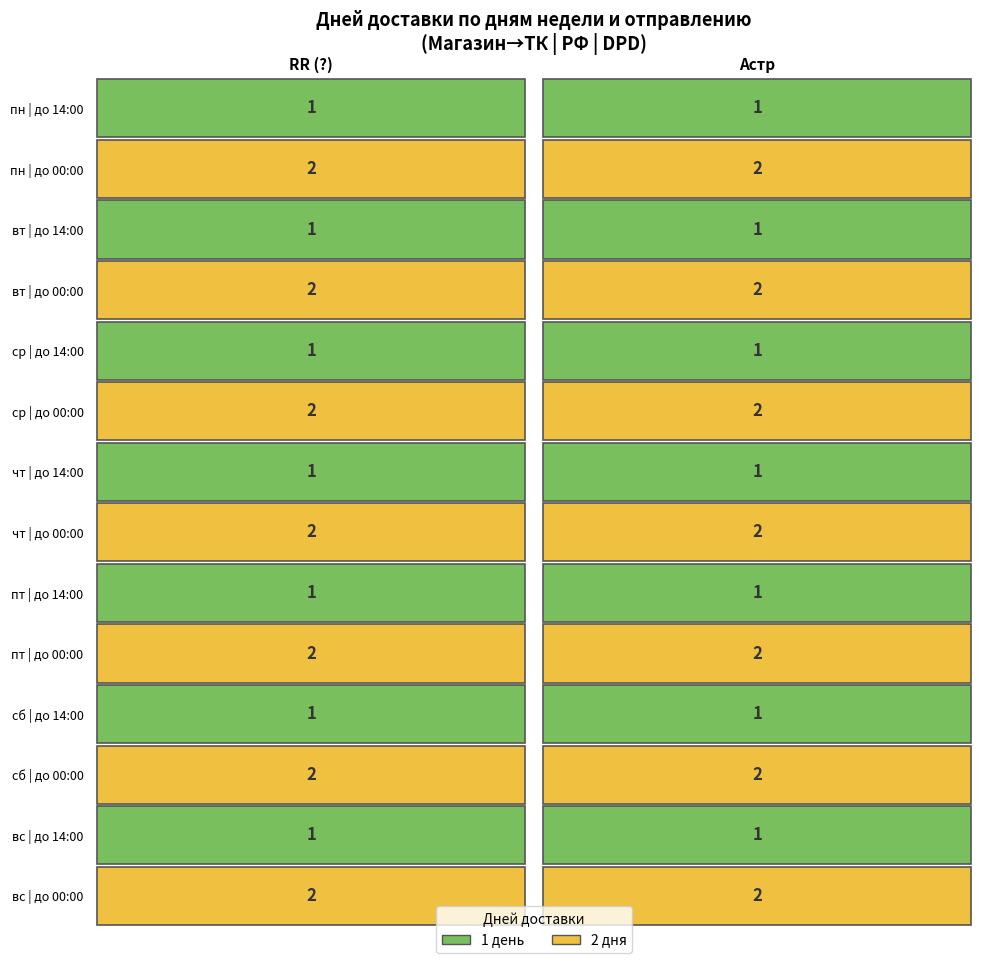

What is the difference between the second highest and second lowest values in the RR (?) series?

1